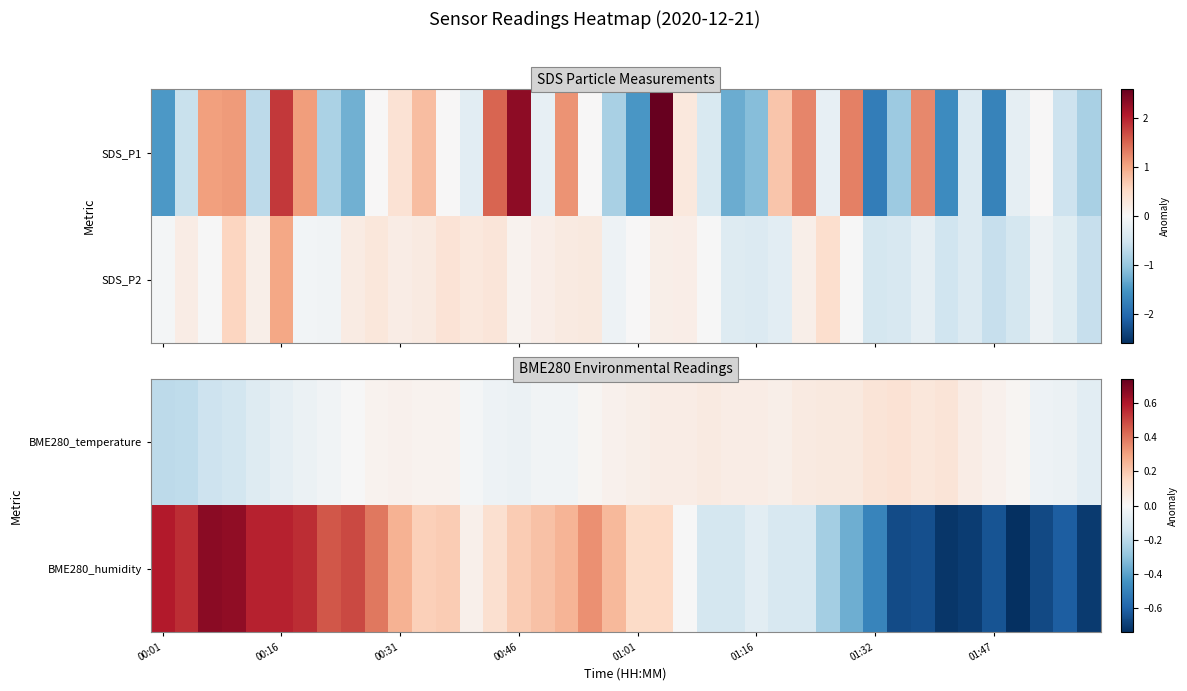

What is the total value across all series at 32?

-0.6